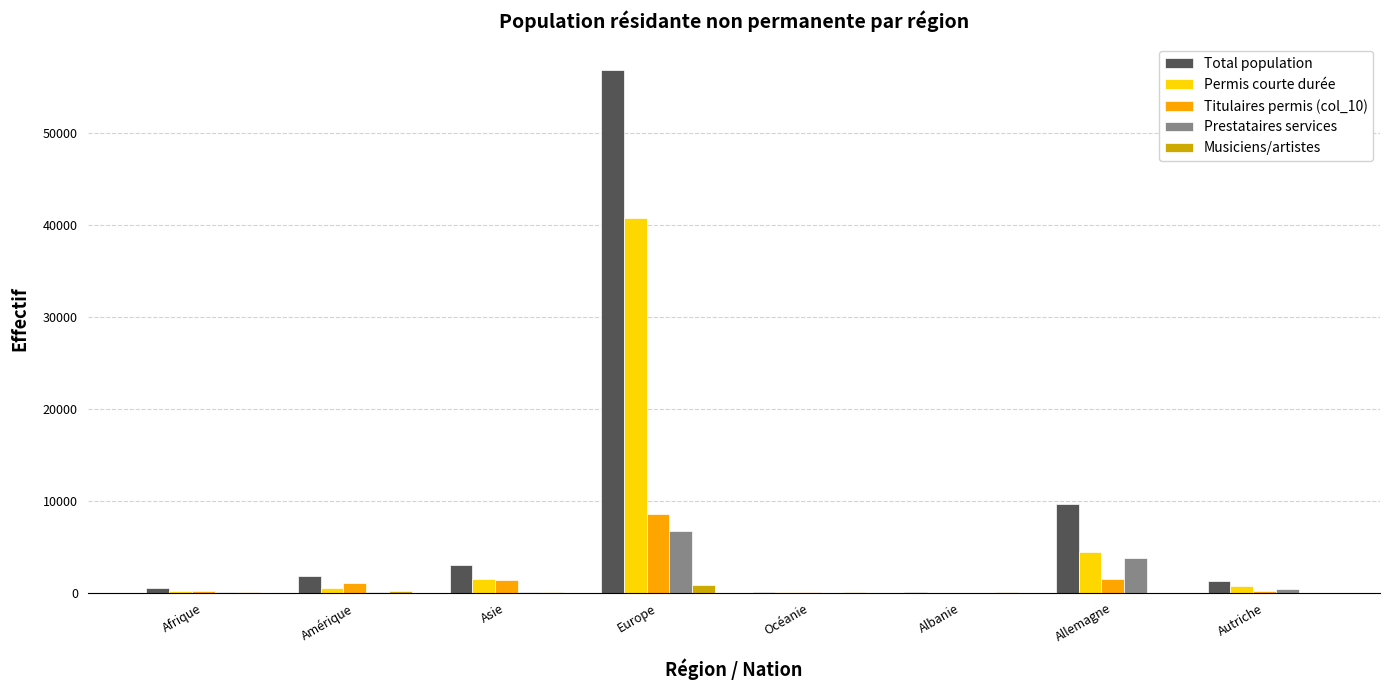

Count the number of data series in this chart.

5